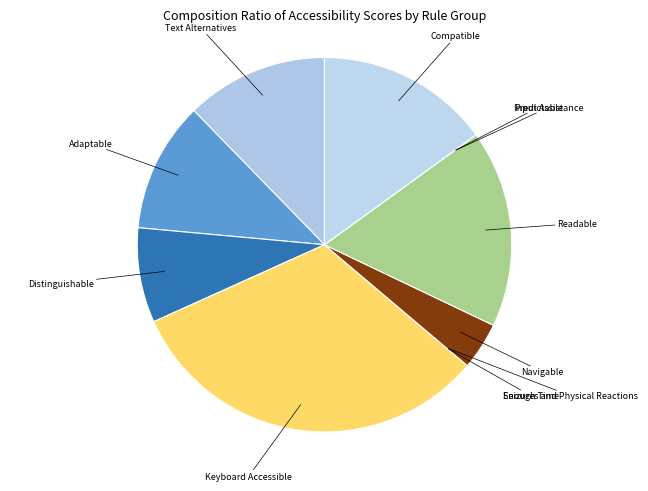

The Readable slice represents 17% of the pie. True or false?

True